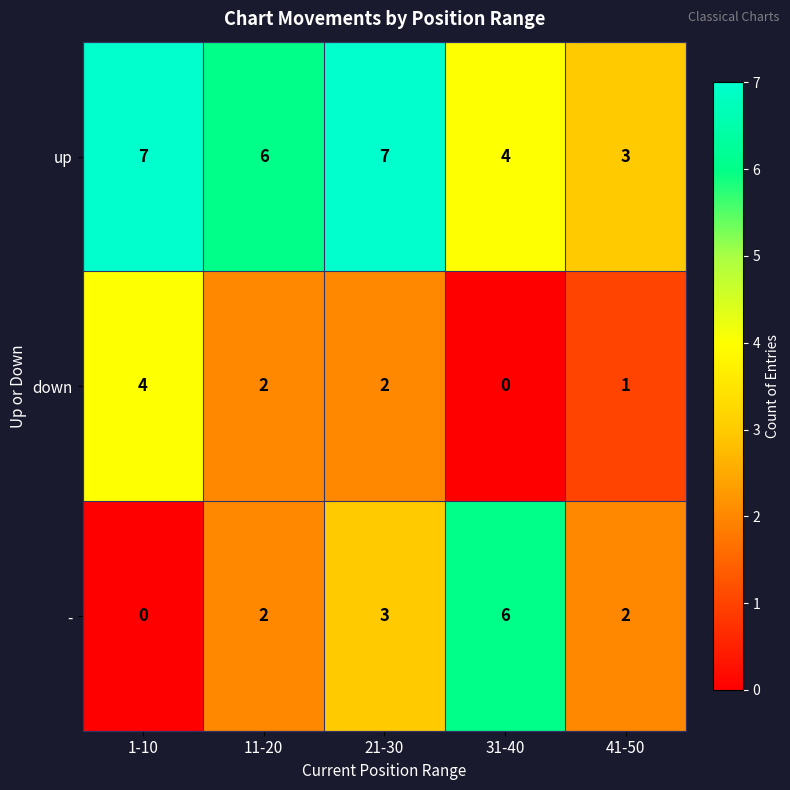

What is the sum of the up values at 41-50 and 1-10?

10